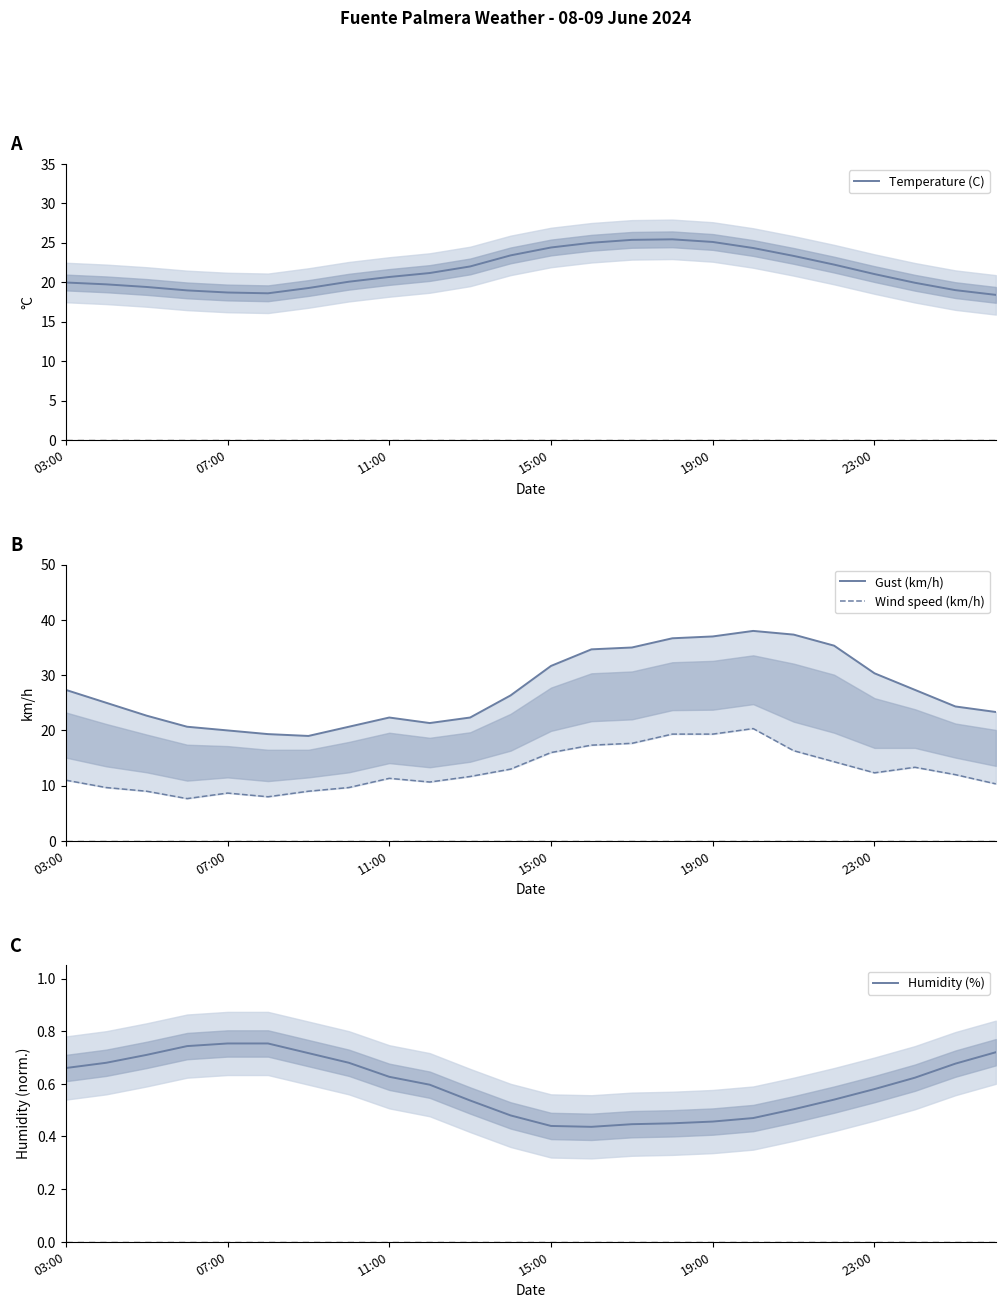

True or false: Humidity (%) has a value of 0.7 at 23.

True